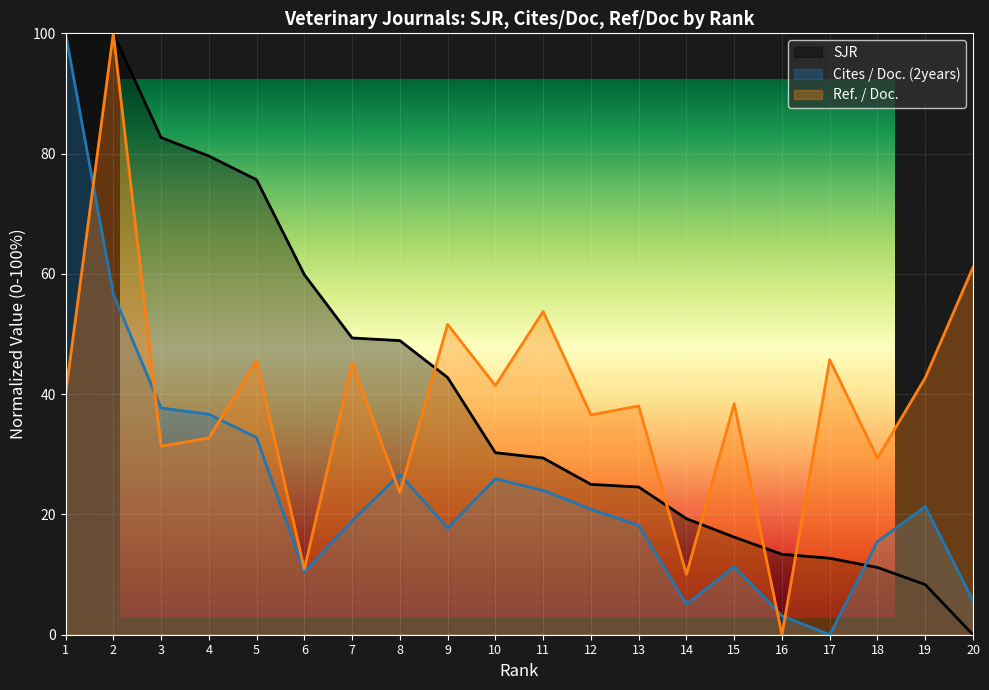

True or false: Ref. / Doc. and Cites / Doc. (2years) intersect in this chart.

True